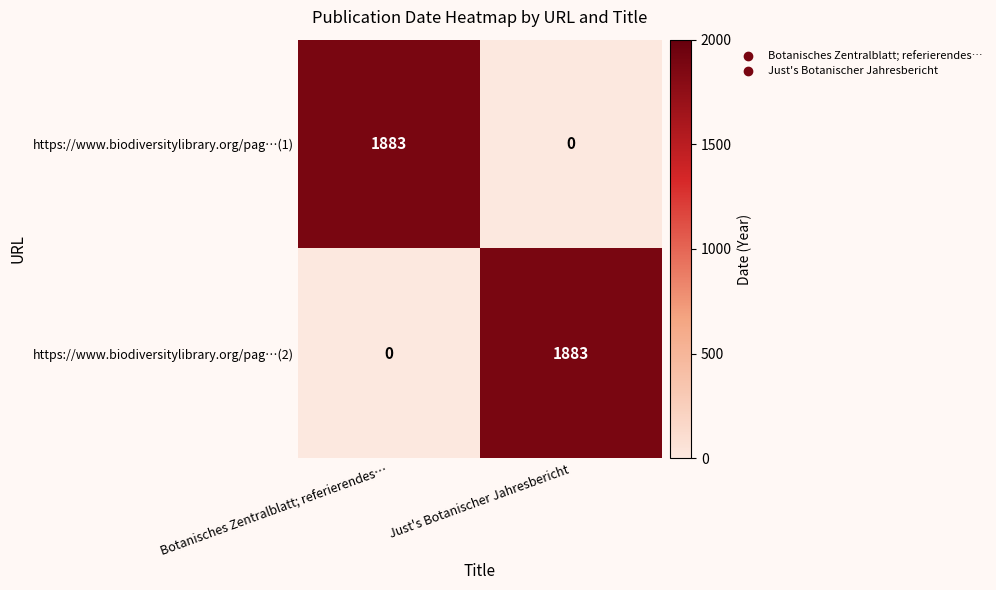

Reading left to right, extract all data points from this chart.

https://www.biodiversitylibrary.org/pag…(1): 1883	0
https://www.biodiversitylibrary.org/pag…(2): 0	1883